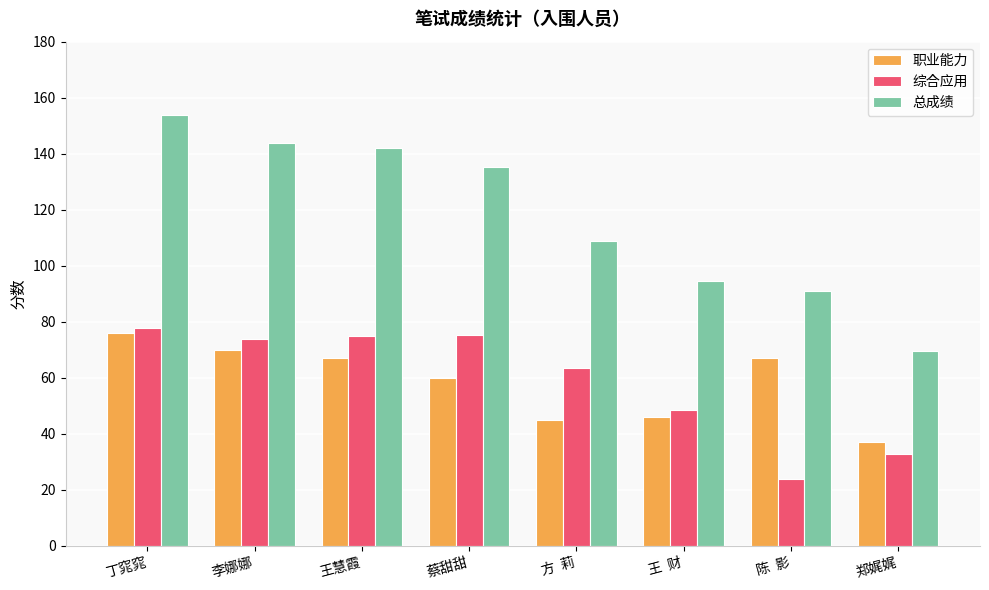

What is the difference between the highest and lowest values at 李娜娜?

74.0